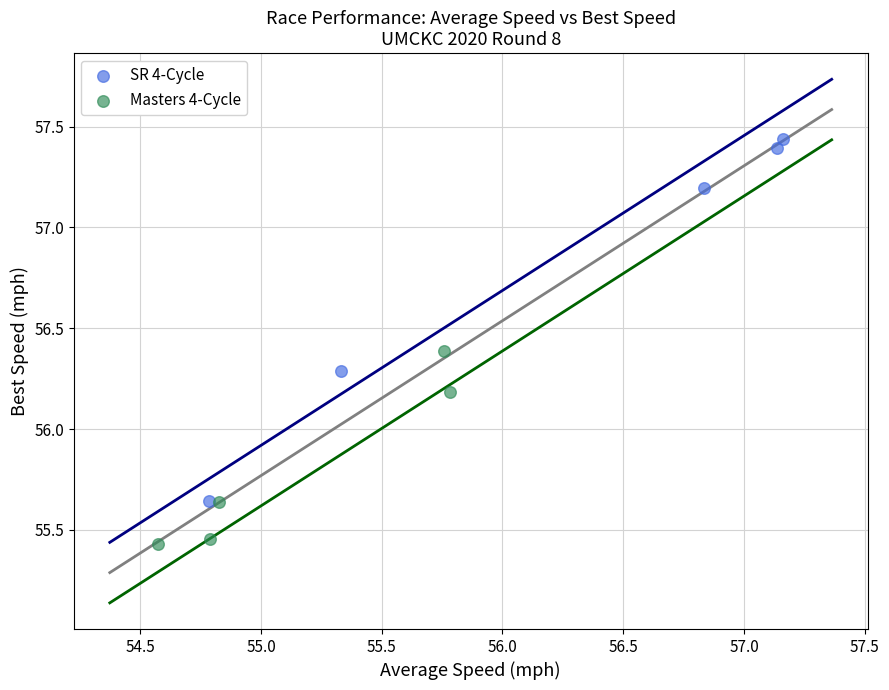

Which series has the widest spread of Y values?

SR 4-Cycle